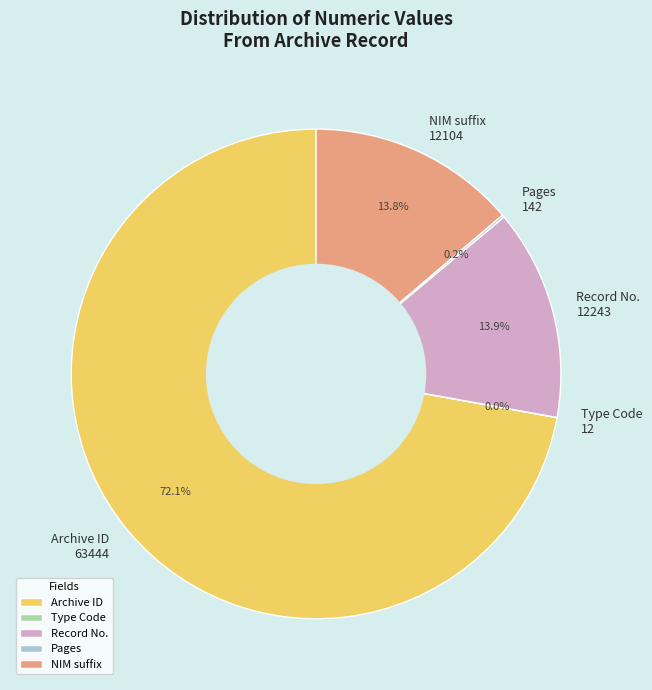

Does NIM suffix 12104 represent more than half of the total?

No